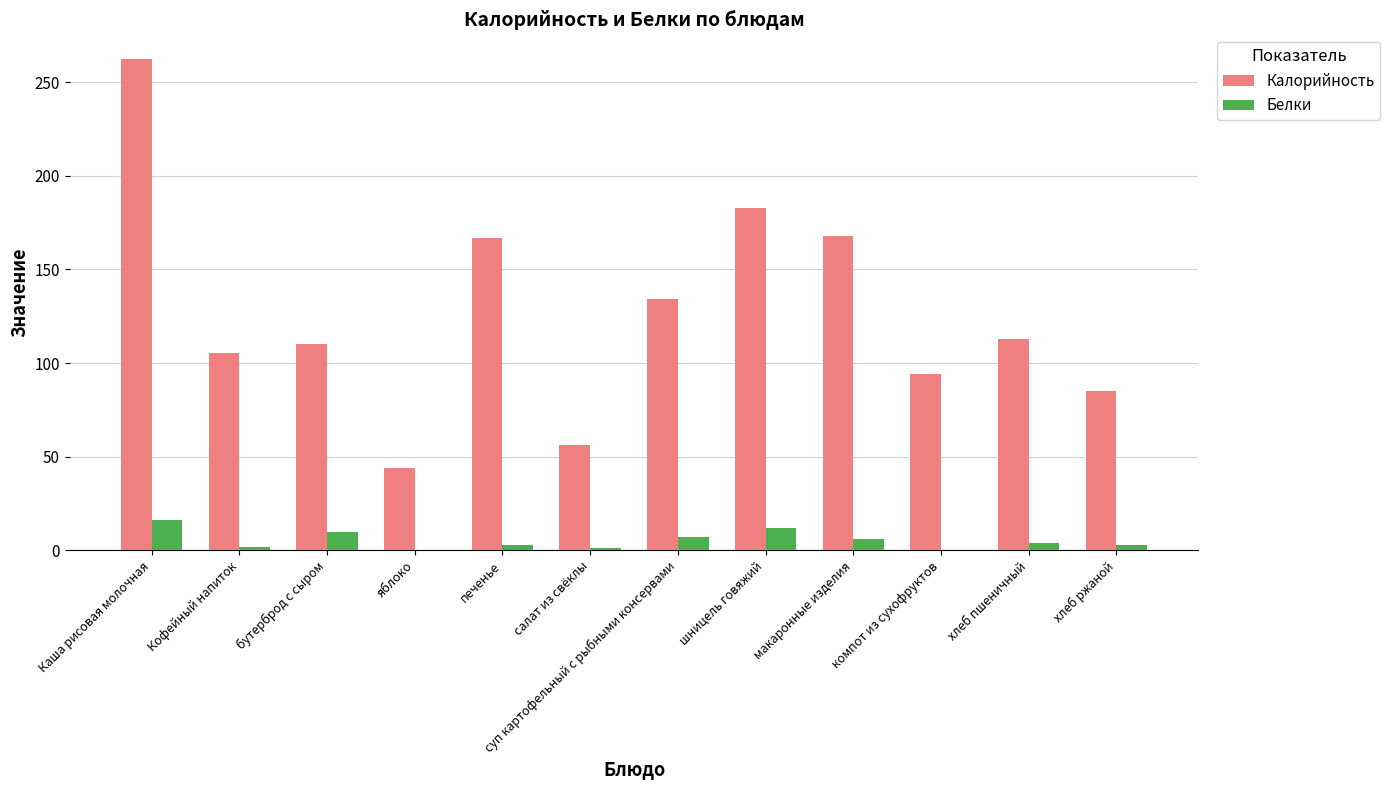

What are all the series names shown in the legend?

Калорийность, Белки